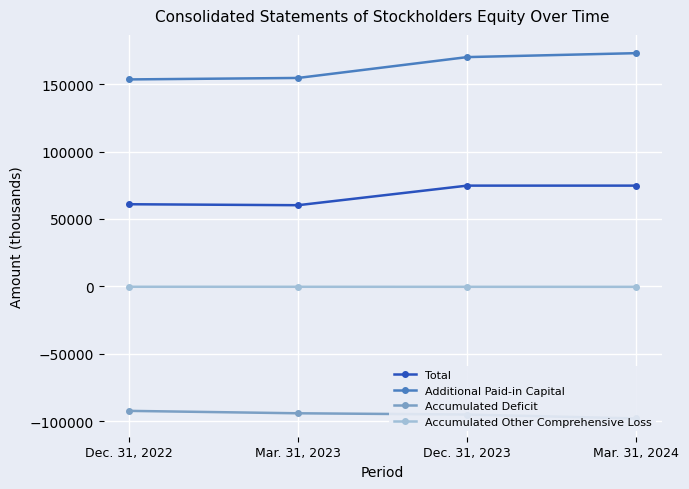

How many data points in Additional Paid-in Capital are above 170139?

1